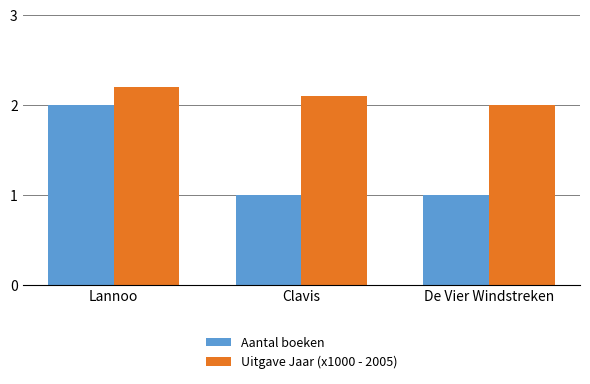

At which category does the chart reach its peak across all series?

Lannoo